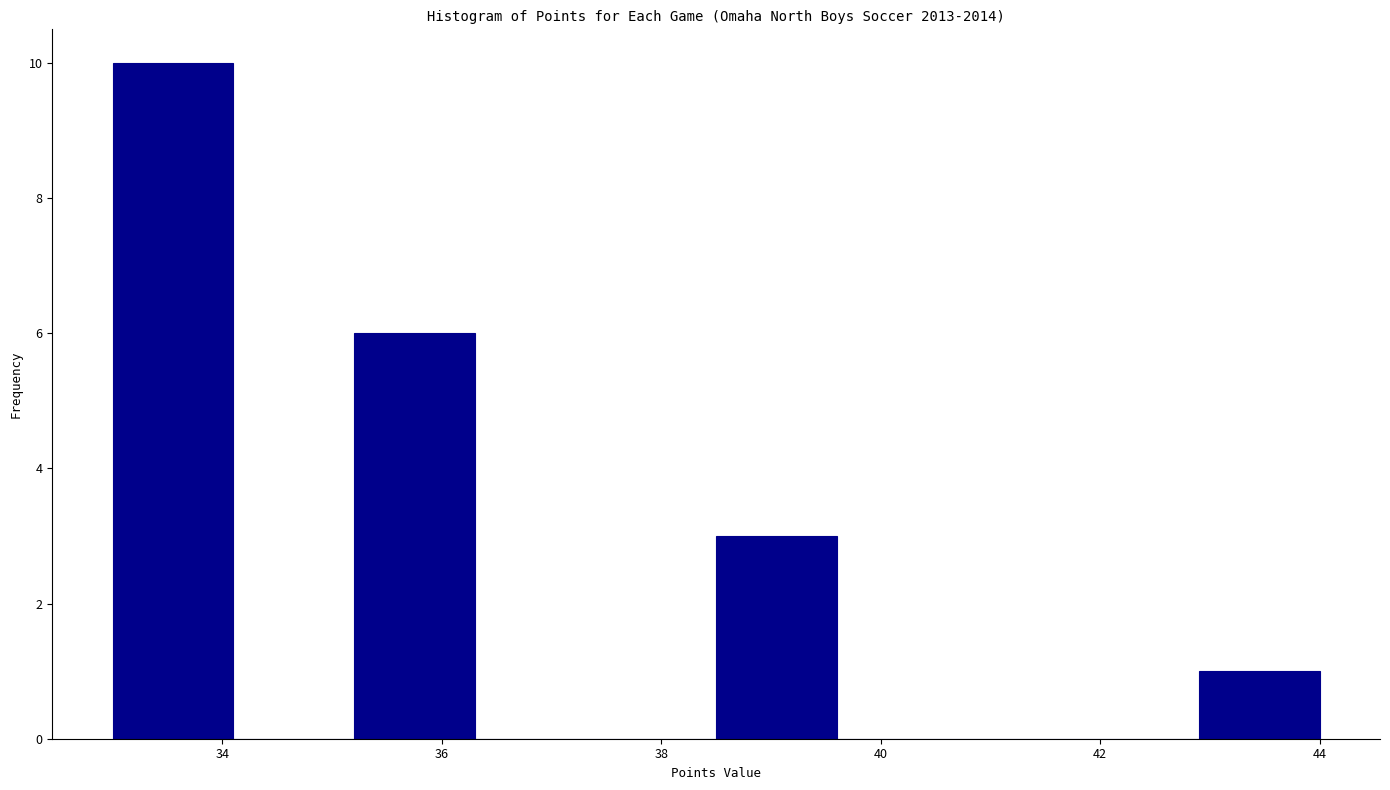

Which range on the x-axis has the tallest bar?

33.0 to 34.1